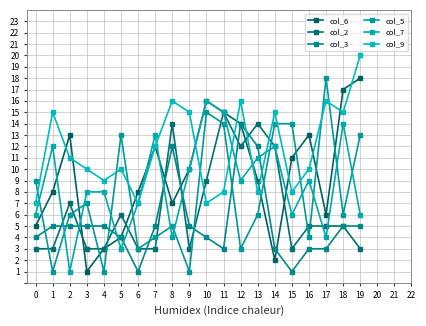

Does the chart display data point markers on the line(s)?

Yes